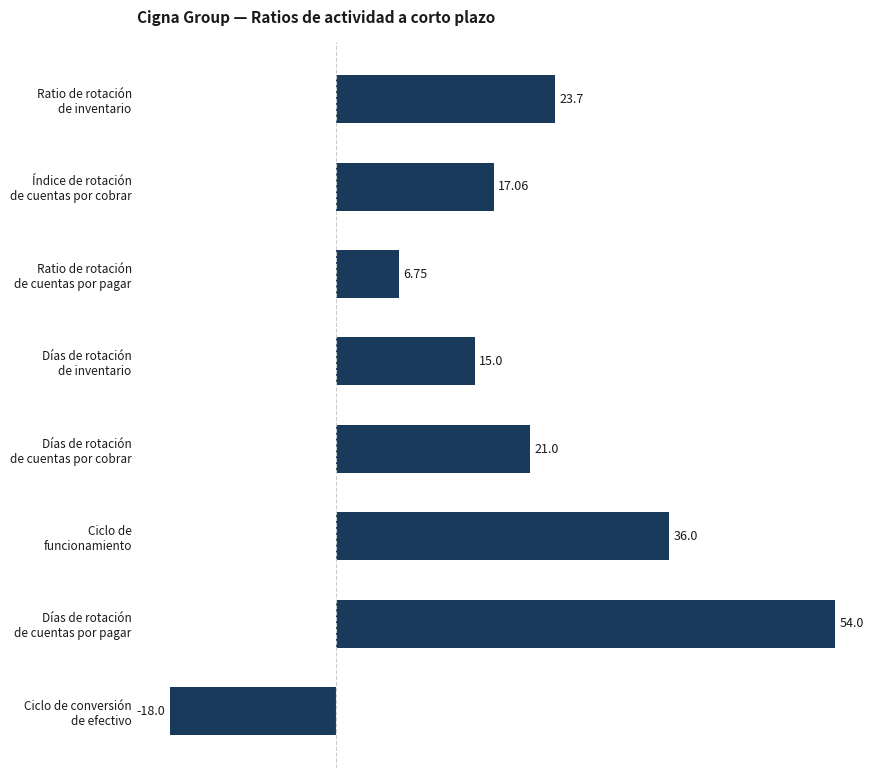

What is the difference between the second highest and minimum values?

54.0